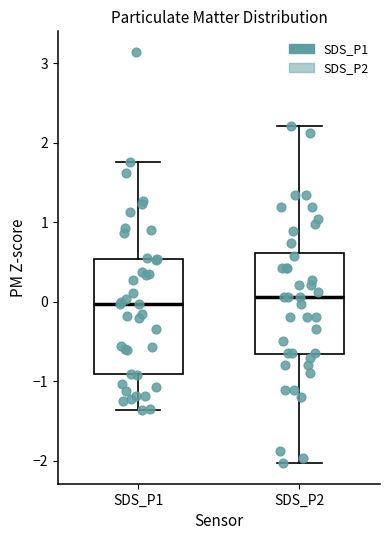

Comparing the boxes themselves (not the whiskers), which one is the tallest?

SDS_P1